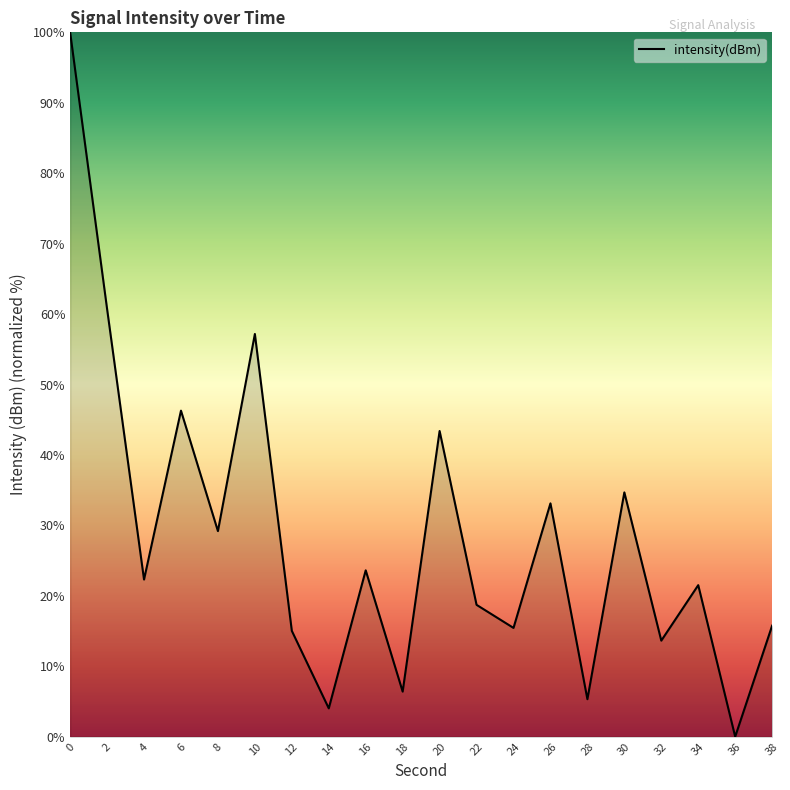

At which label is the value closest to 50?

6